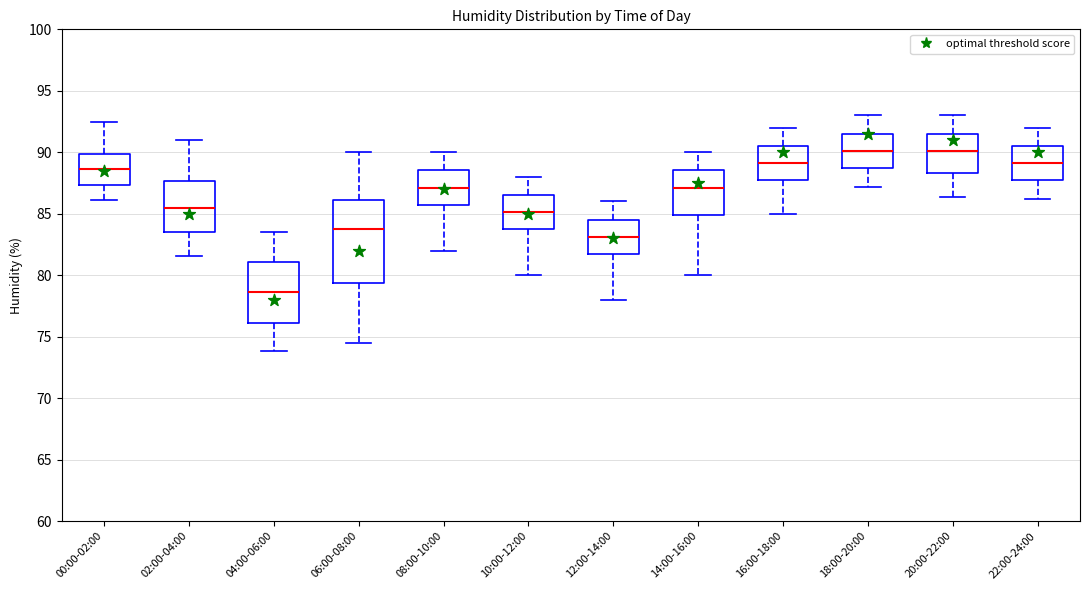

Where is the lower edge of the box for 22:00-24:00 on the y-axis? The values are not printed on the chart, so give them approximately, as read against the axis.

88.0